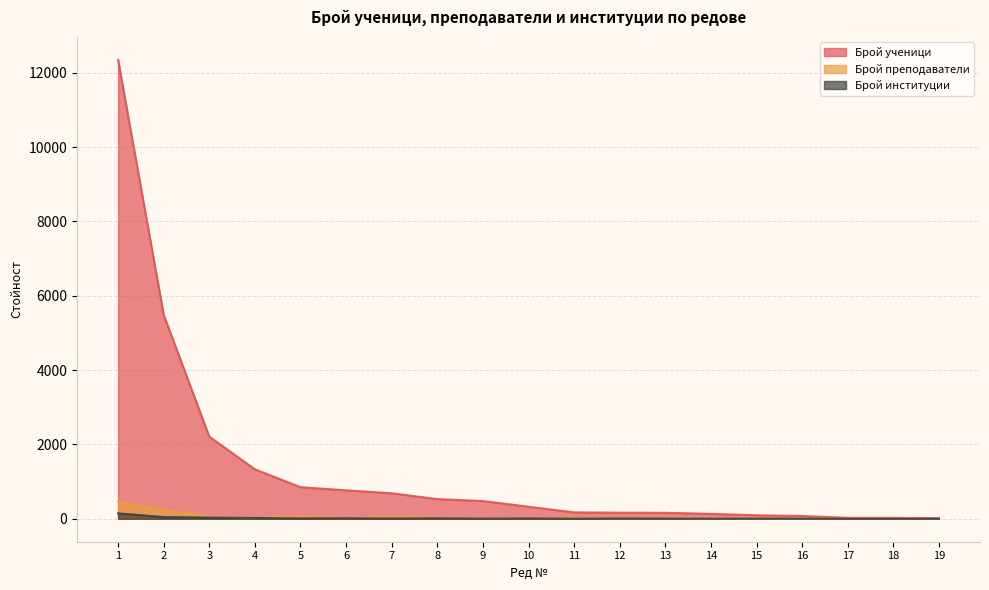

What is the difference between the maximum and minimum values in the Брой институции series?

146